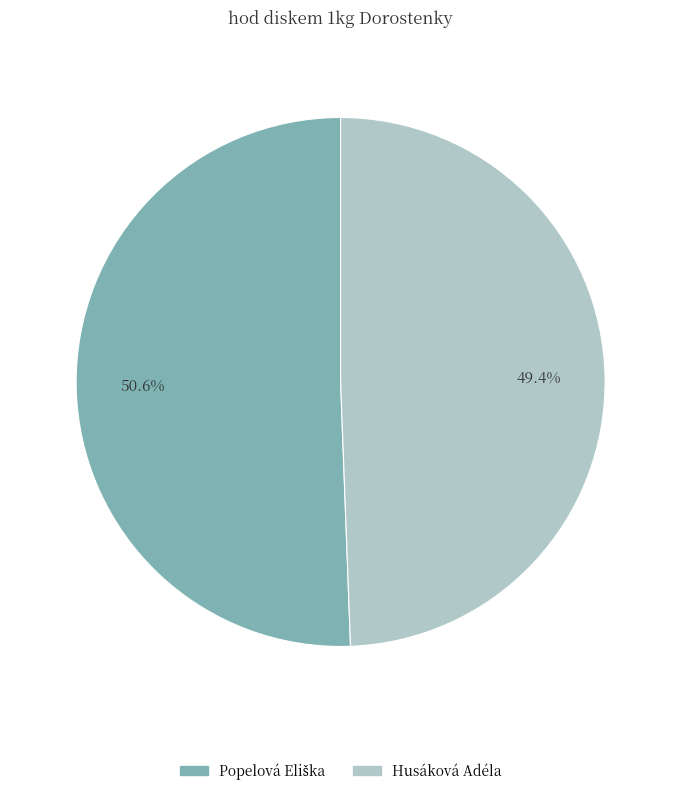

Does any single category account for the majority?

Yes